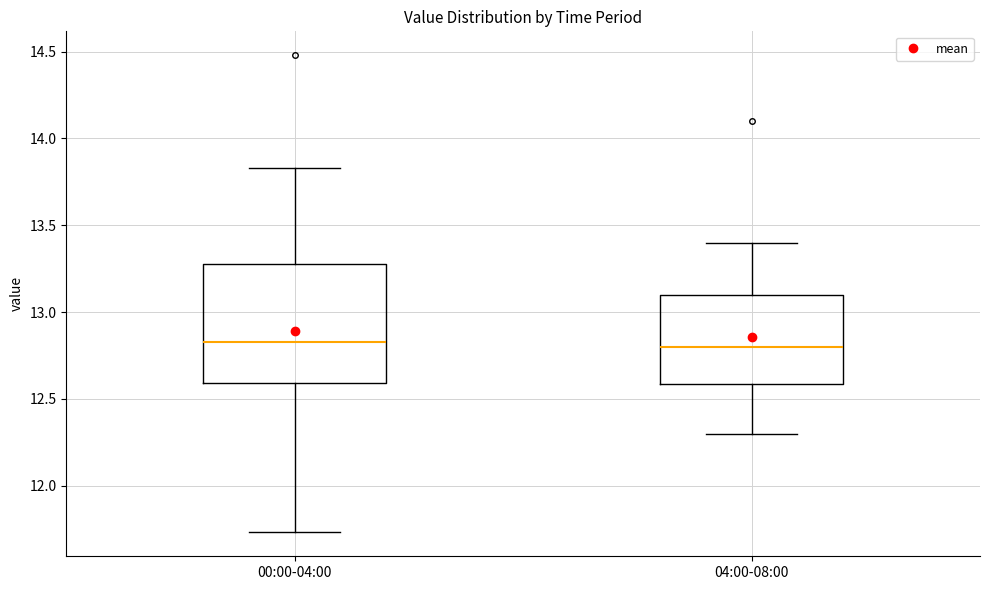

Reading left to right, read every box against the y-axis: the position of its median line, the range the box covers, and the ends of its whiskers. The values are not printed on the chart, so give them approximately, as read against the axis.

00:00-04:00: median 12.85, box 12.60 to 13.30, whiskers 11.75 to 13.85
04:00-08:00: median 12.80, box 12.60 to 13.10, whiskers 12.30 to 13.40